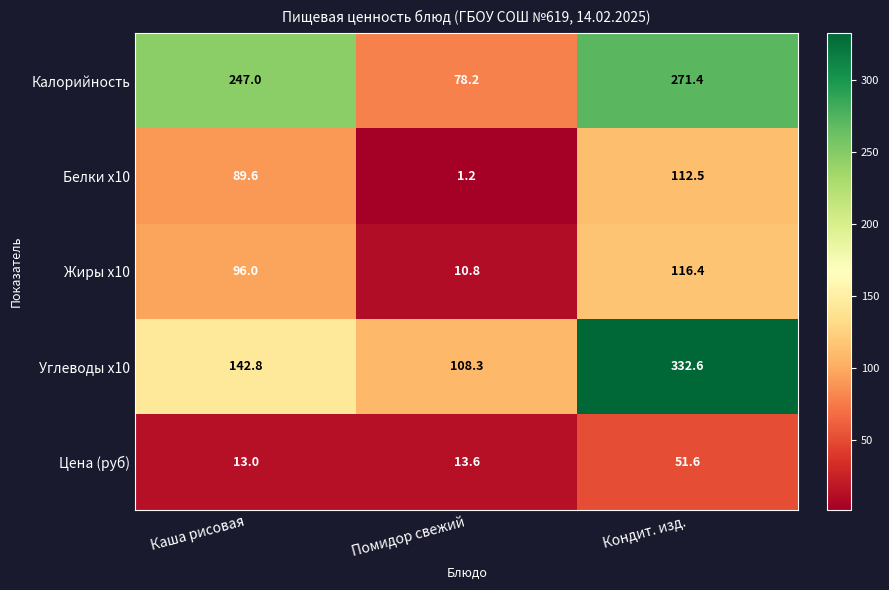

What is the maximum value shown in the chart?

332.6